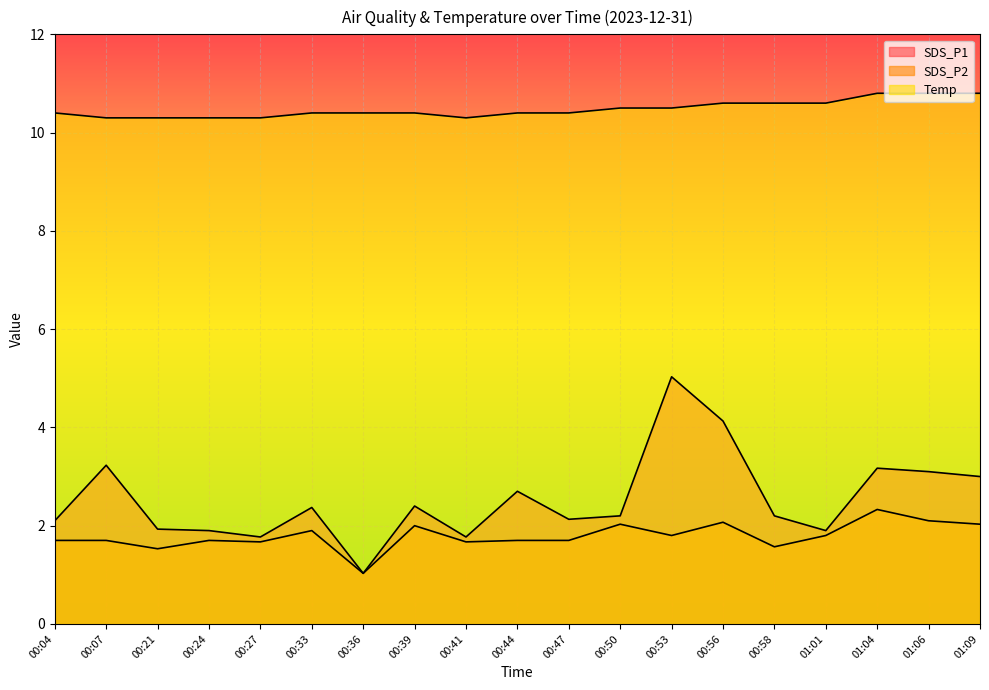

True or false: SDS_P1 has more than 2 points higher than both neighbors.

True